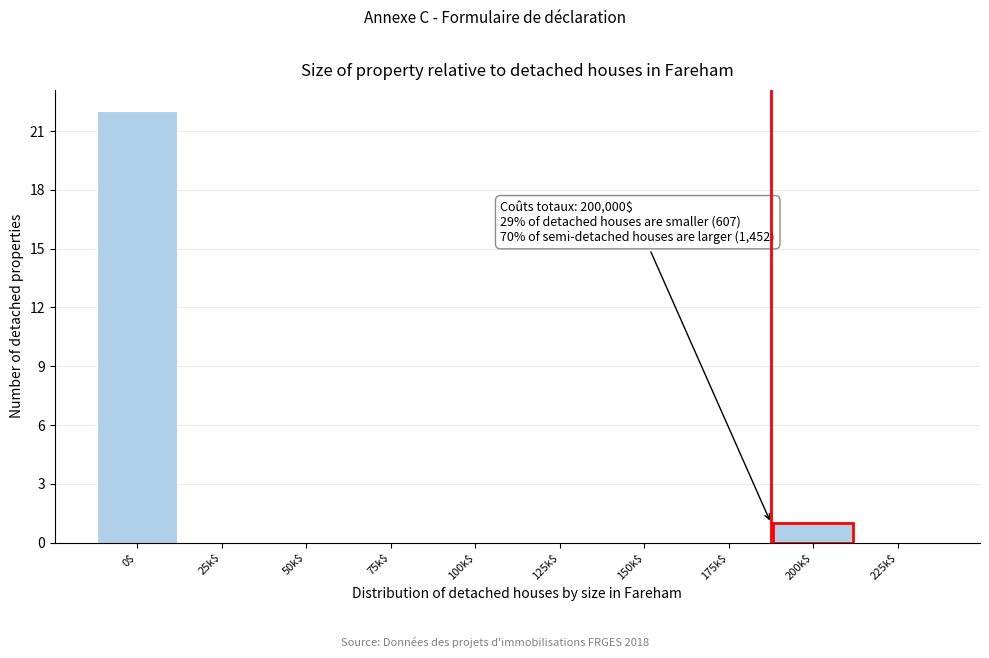

What is the sum of all values?

23